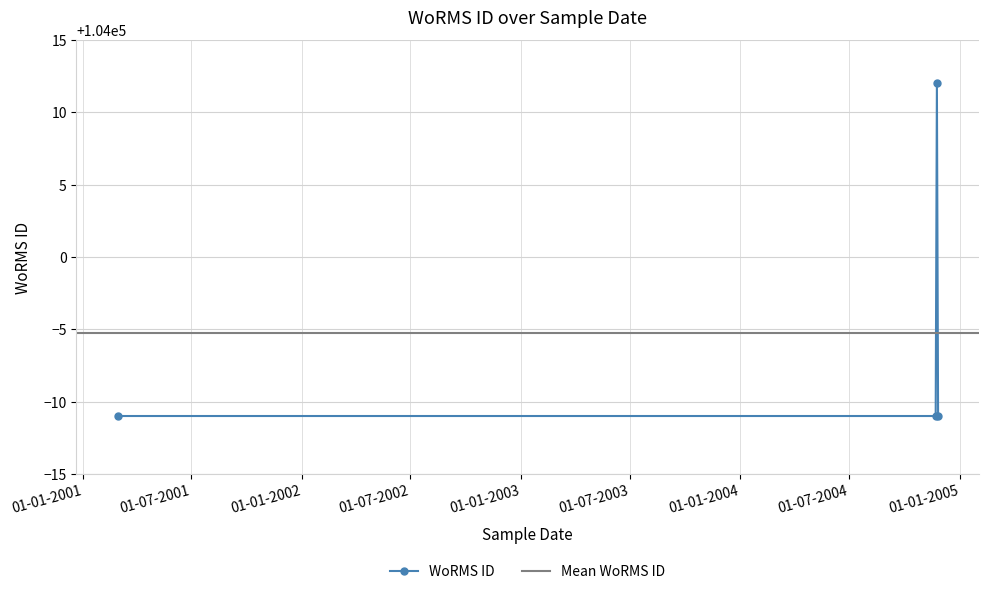

How many interior local peaks does the WoRMS ID series have?

1